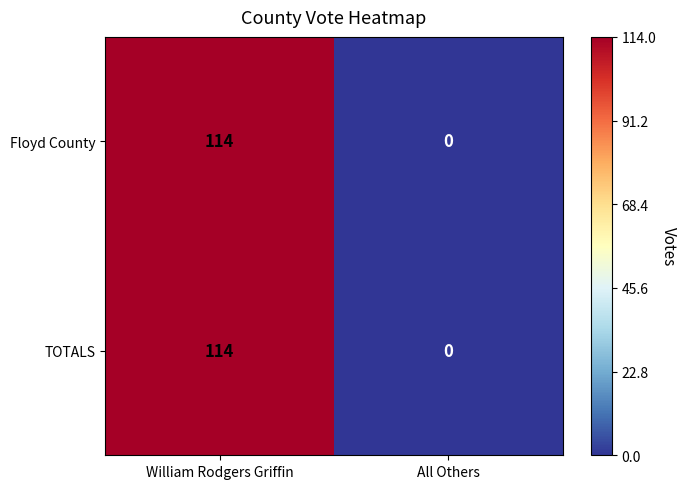

Reading left to right, extract all data points from this chart.

Floyd County: William Rodgers Griffin=114	All Others=0
TOTALS: William Rodgers Griffin=114	All Others=0